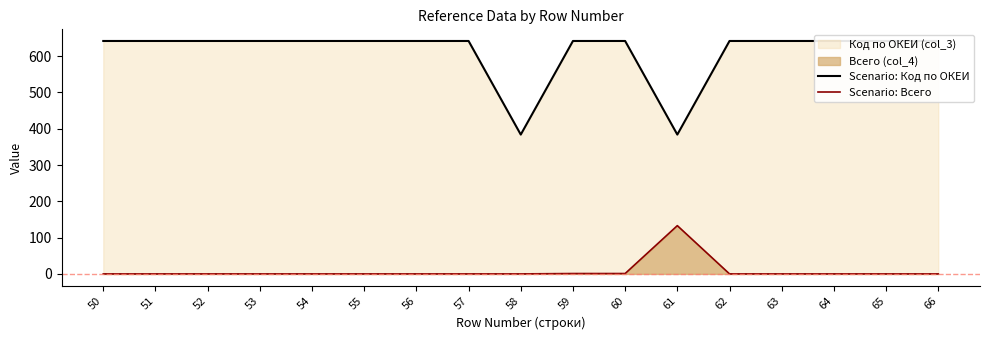

Which series changed the most between 50 and 51?

Scenario: Код по ОКЕИ